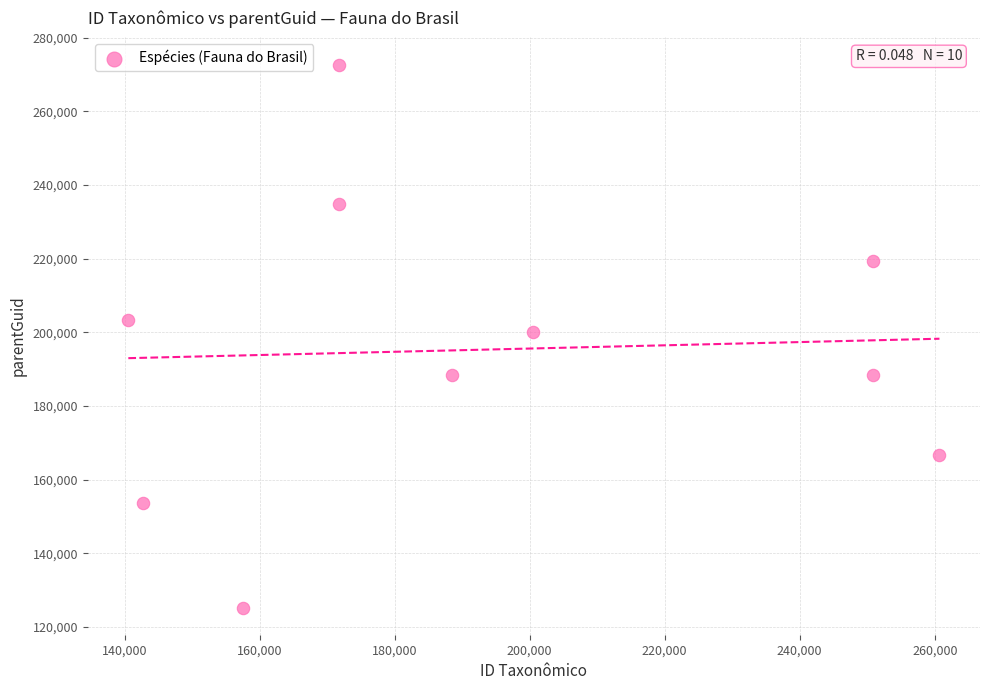

What is the average X value?

193554